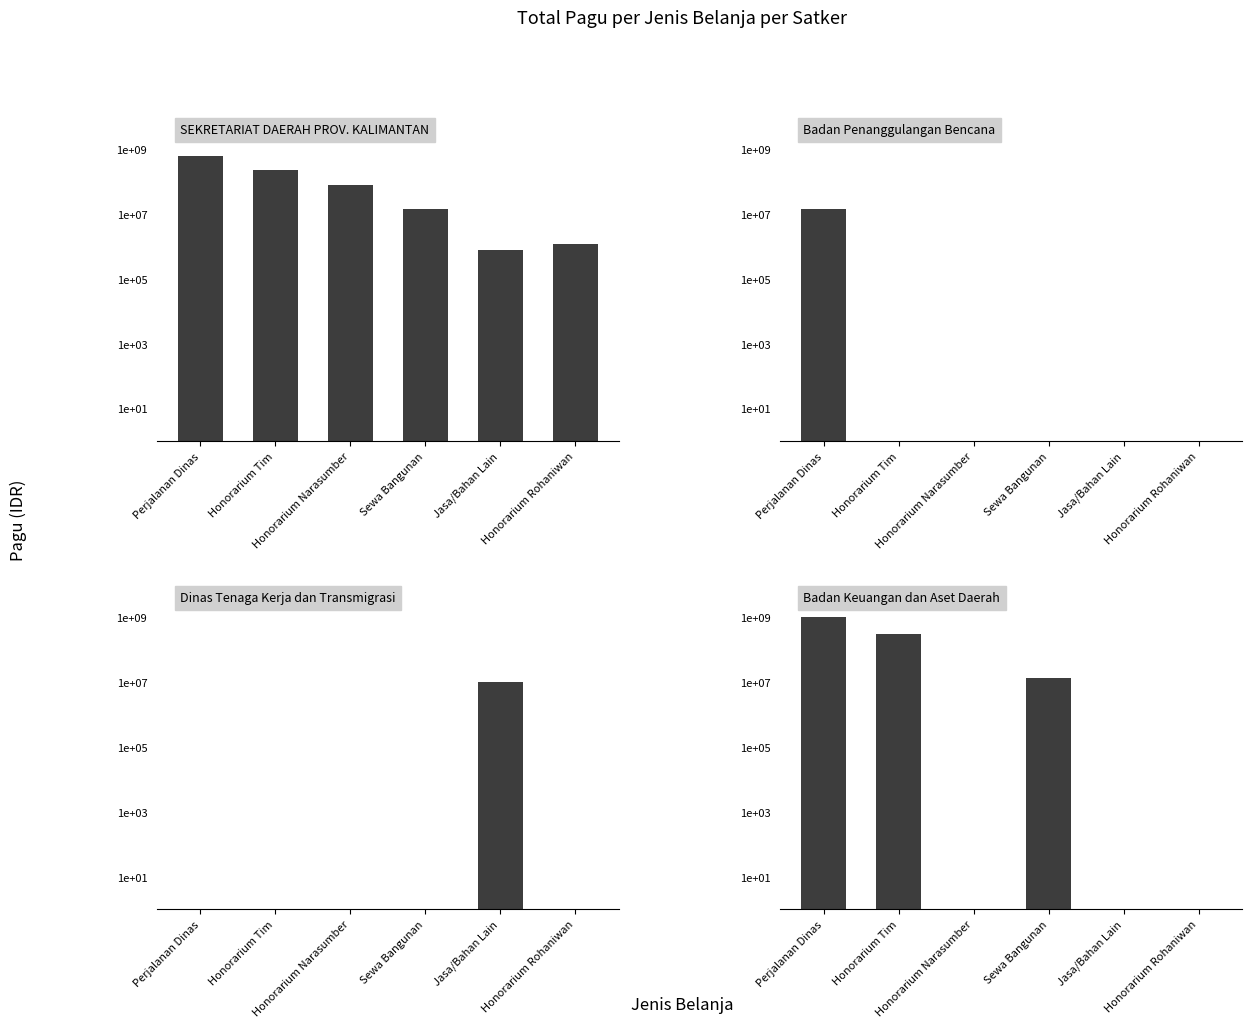

Rank the categories by SEKRETARIAT DAERAH value from lowest to highest.

Jasa/Bahan Lain, Honorarium Rohaniwan, Sewa Bangunan, Honorarium Narasumber, Honorarium Tim, Perjalanan Dinas